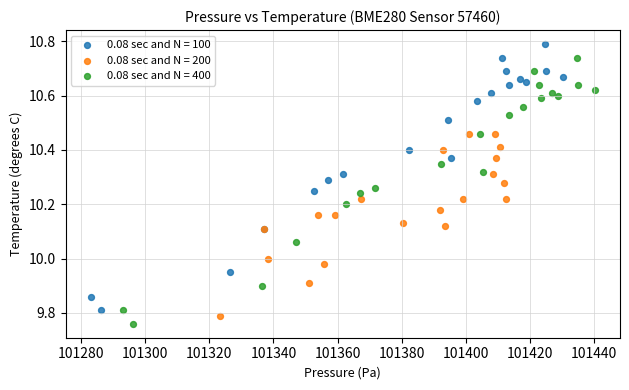

What are all the series names shown in the legend?

0.08 sec and N = 100, 0.08 sec and N = 200, 0.08 sec and N = 400